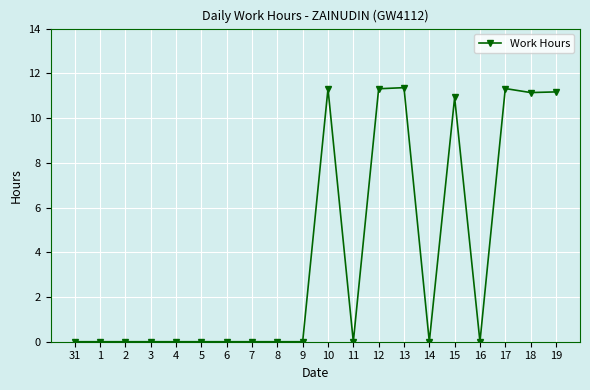

The chart shows a value of 3.2 at 17. True or false?

False